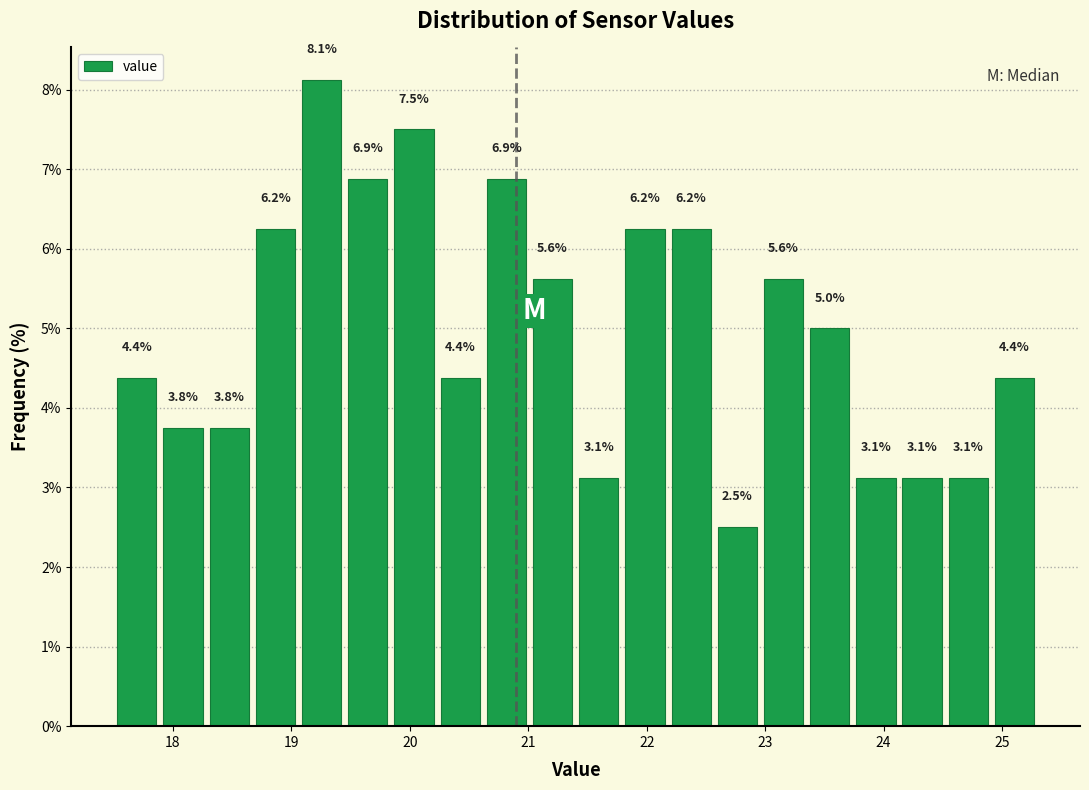

Read against the x-axis, roughly where is the centre of the tallest bar?

19.3